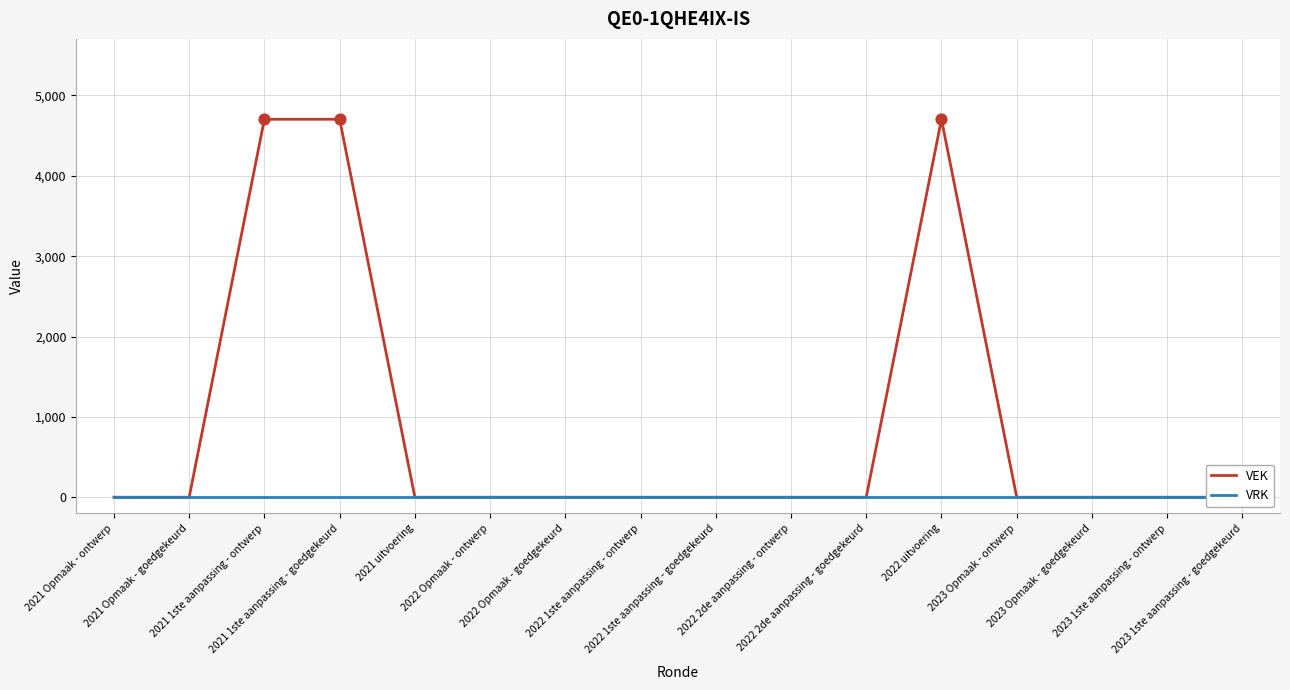

What are all the series names shown in the legend?

VEK, VRK